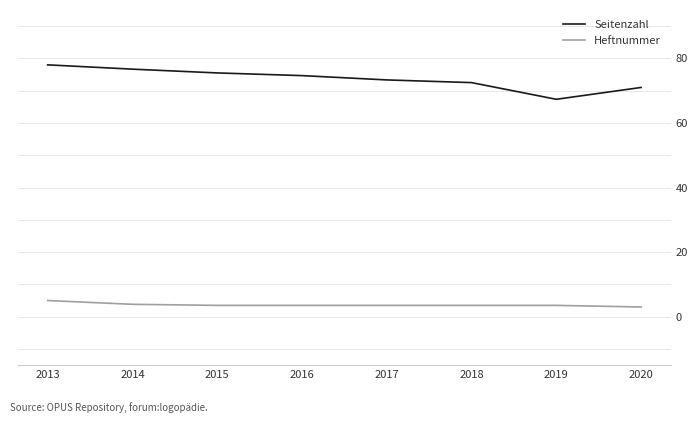

What is the sum of the Seitenzahl values at 2018 and 2016?

147.2